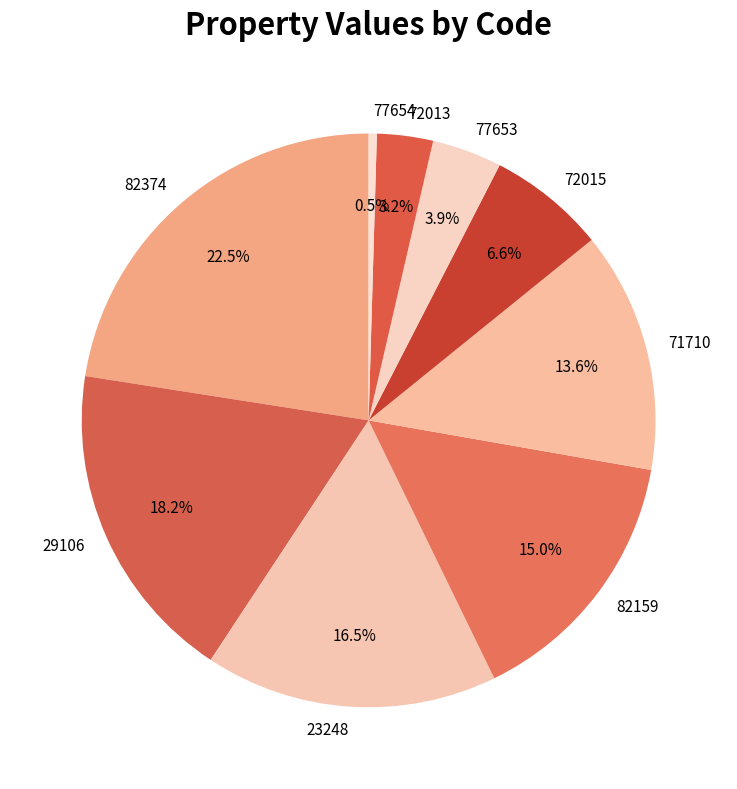

Approximately how many times larger is the value at 77653 compared to 71710?

0.3